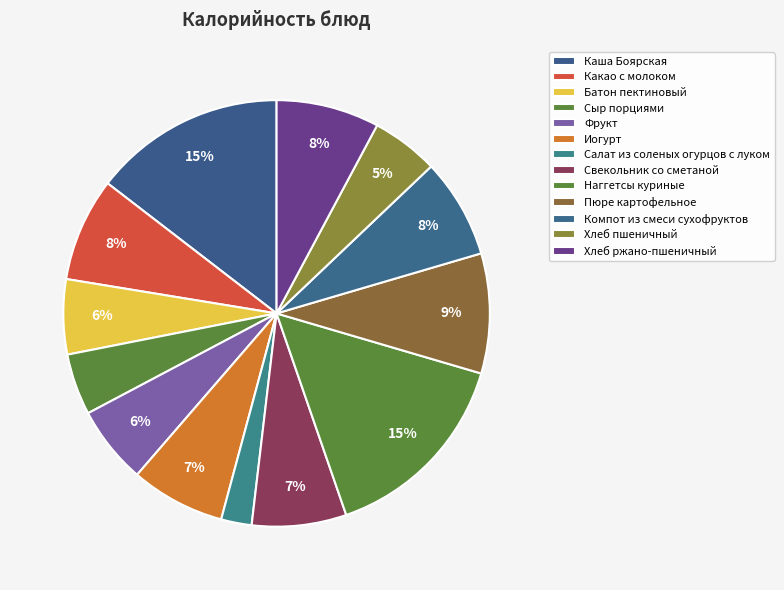

Approximately how many times larger is the value at Каша Боярская compared to Иогурт?

2.0